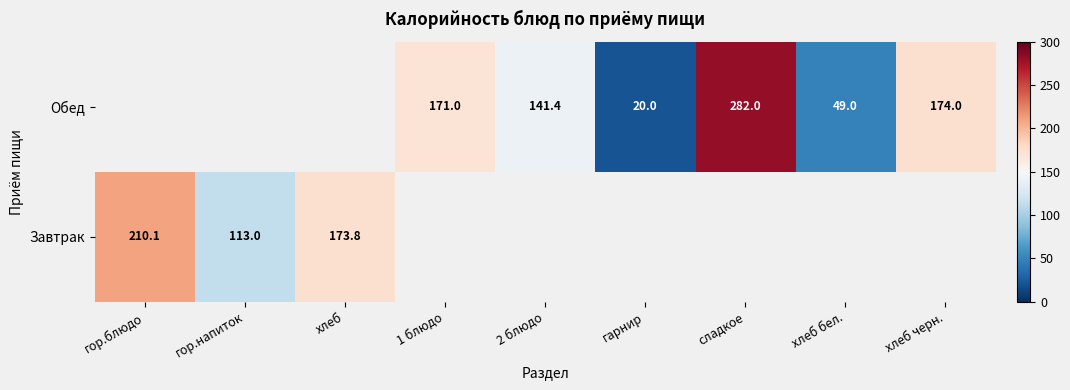

Is the value of Завтрак at гор.блюдо greater than the value of Обед at 2 блюдо?

Yes